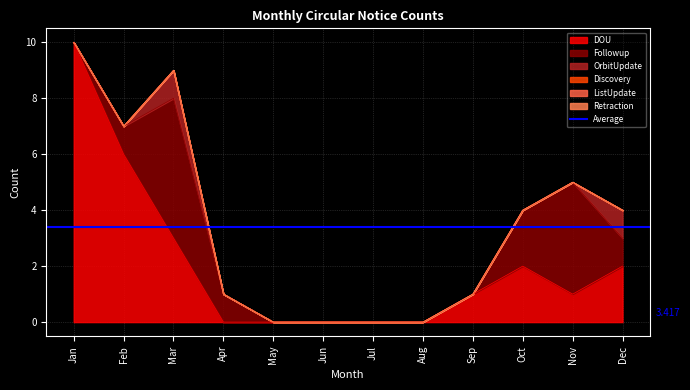

Is the value of Discovery at Dec greater than the value of DOU at Mar?

No